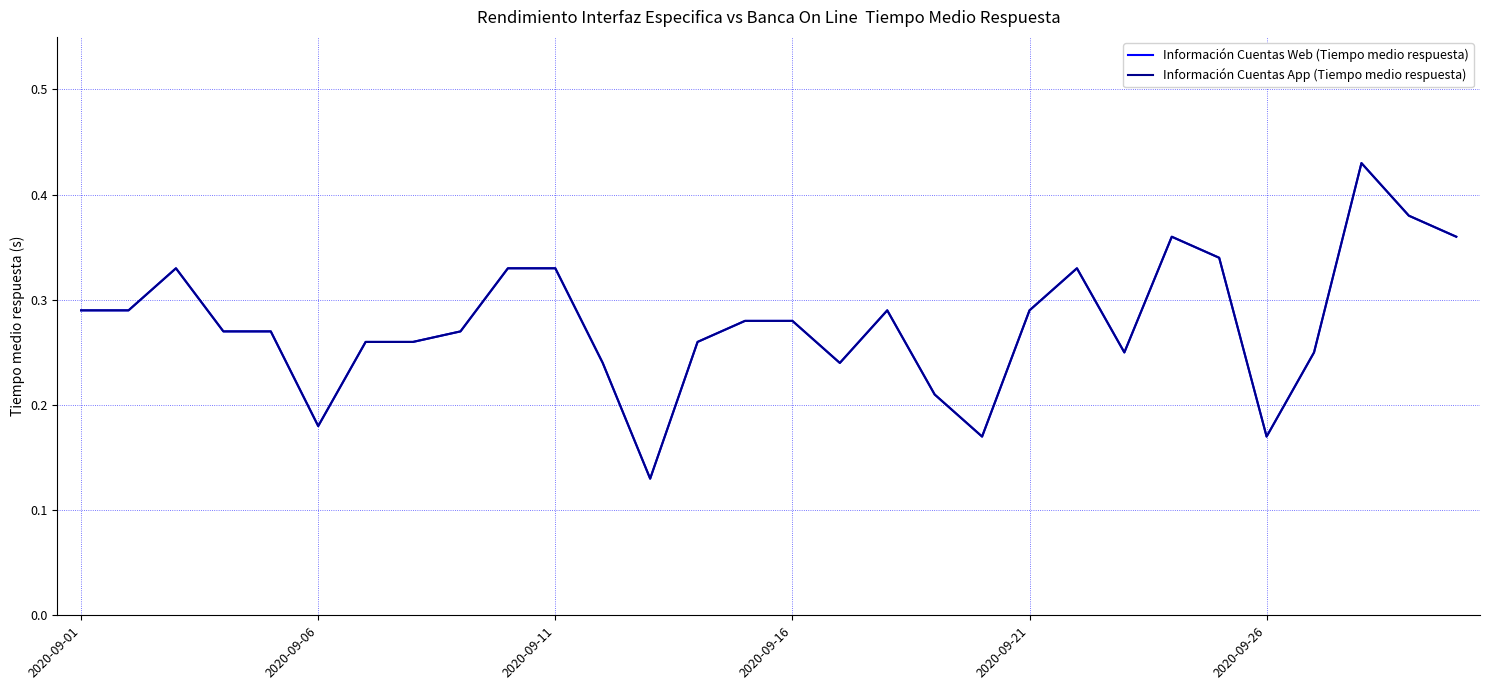

List the series in order of their peak value, lowest first.

Información Cuentas Web (Tiempo medio respuesta), Información Cuentas App (Tiempo medio respuesta)